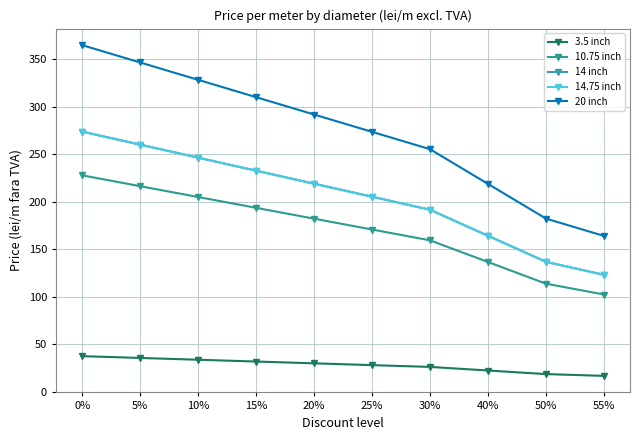

Is the value of 14 inch at 15% greater than the value of 3.5 inch at 40%?

Yes